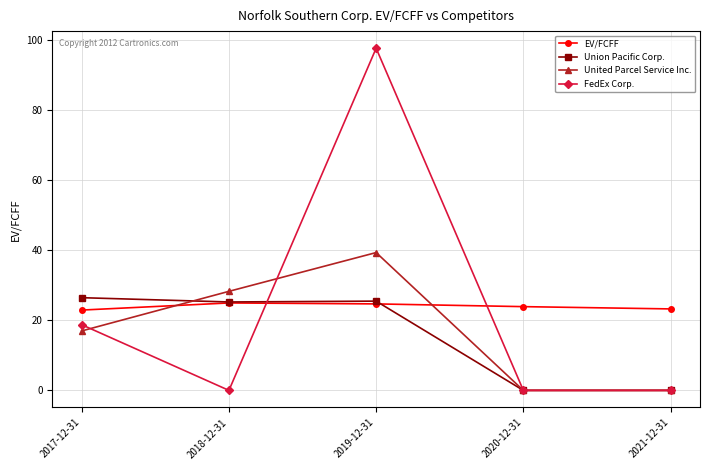

True or false: FedEx Corp. and EV/FCFF cross at least once.

True